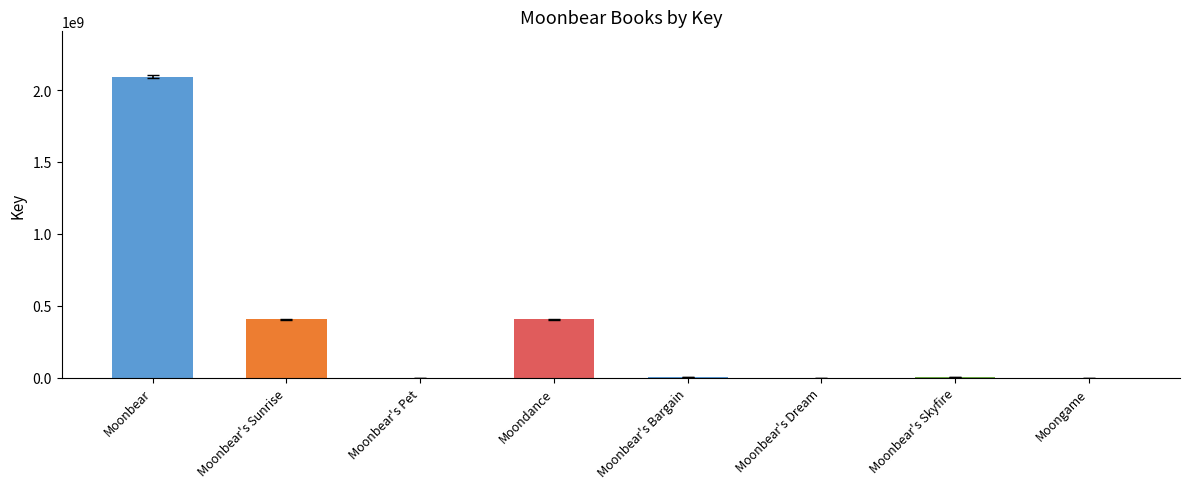

The chart shows a value of 273877517 at Moondance. True or false?

False